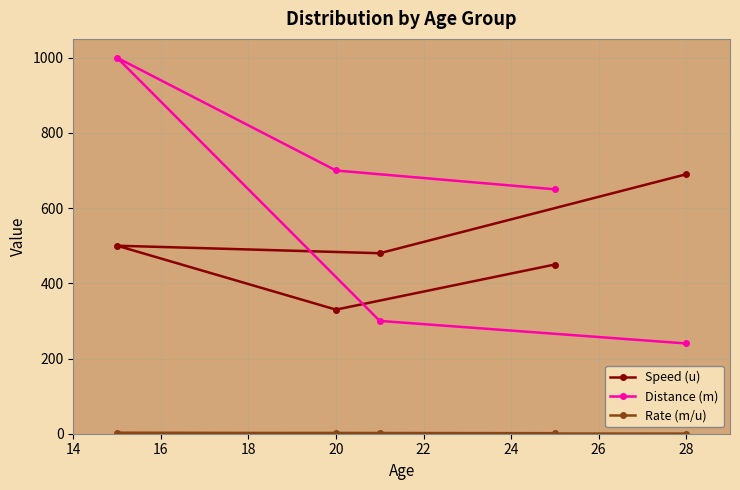

Which series has the largest total across all categories?

Distance (m)